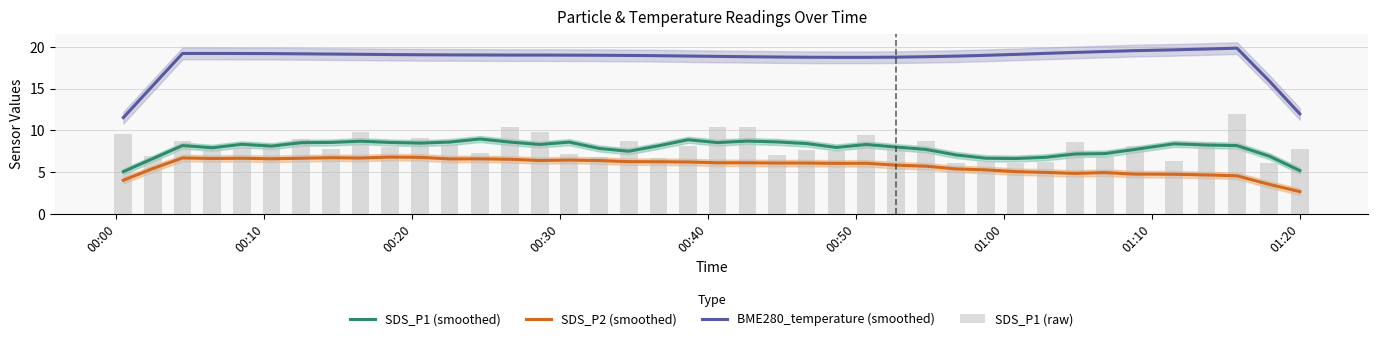

What is the value of the SDS_P2 (smoothed) bar at the 33rd from the left?

4.8